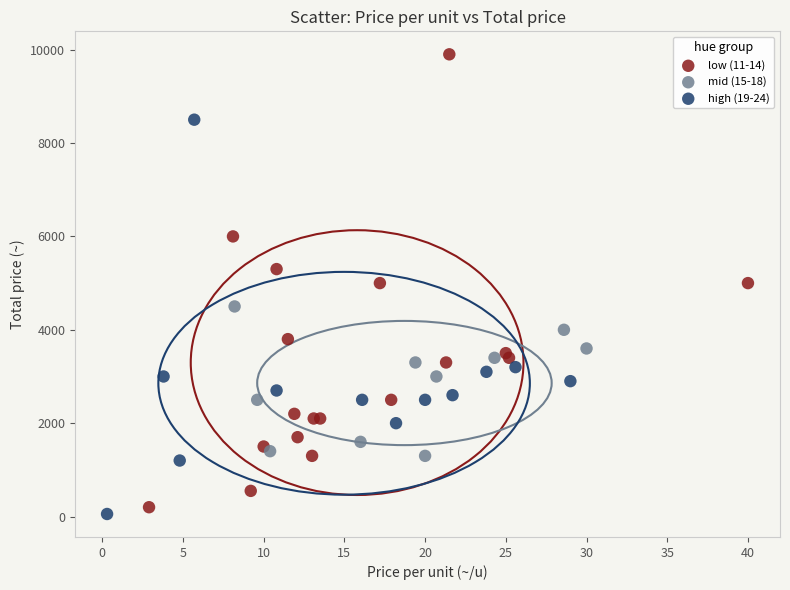

Which series has the largest Y range (max minus min)?

low (11-14)